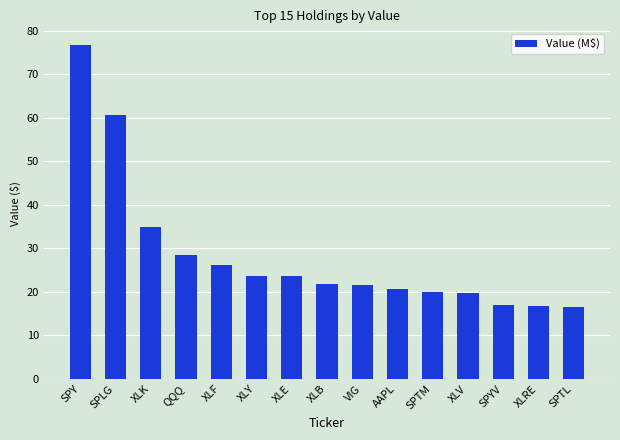

What is the minimum value shown in the chart?

16.6